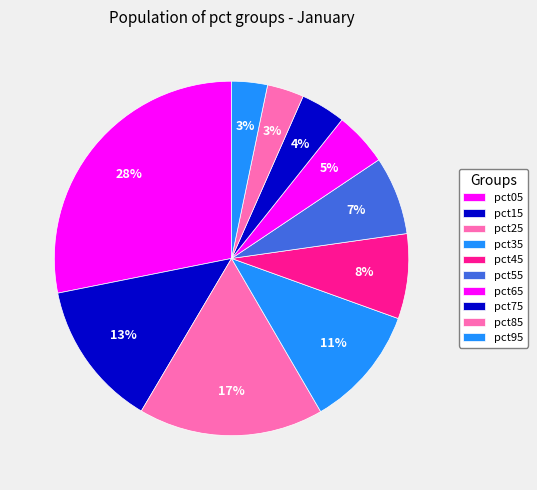

Rank the categories by value from lowest to highest.

pct95, pct85, pct75, pct65, pct55, pct45, pct35, pct15, pct25, pct05